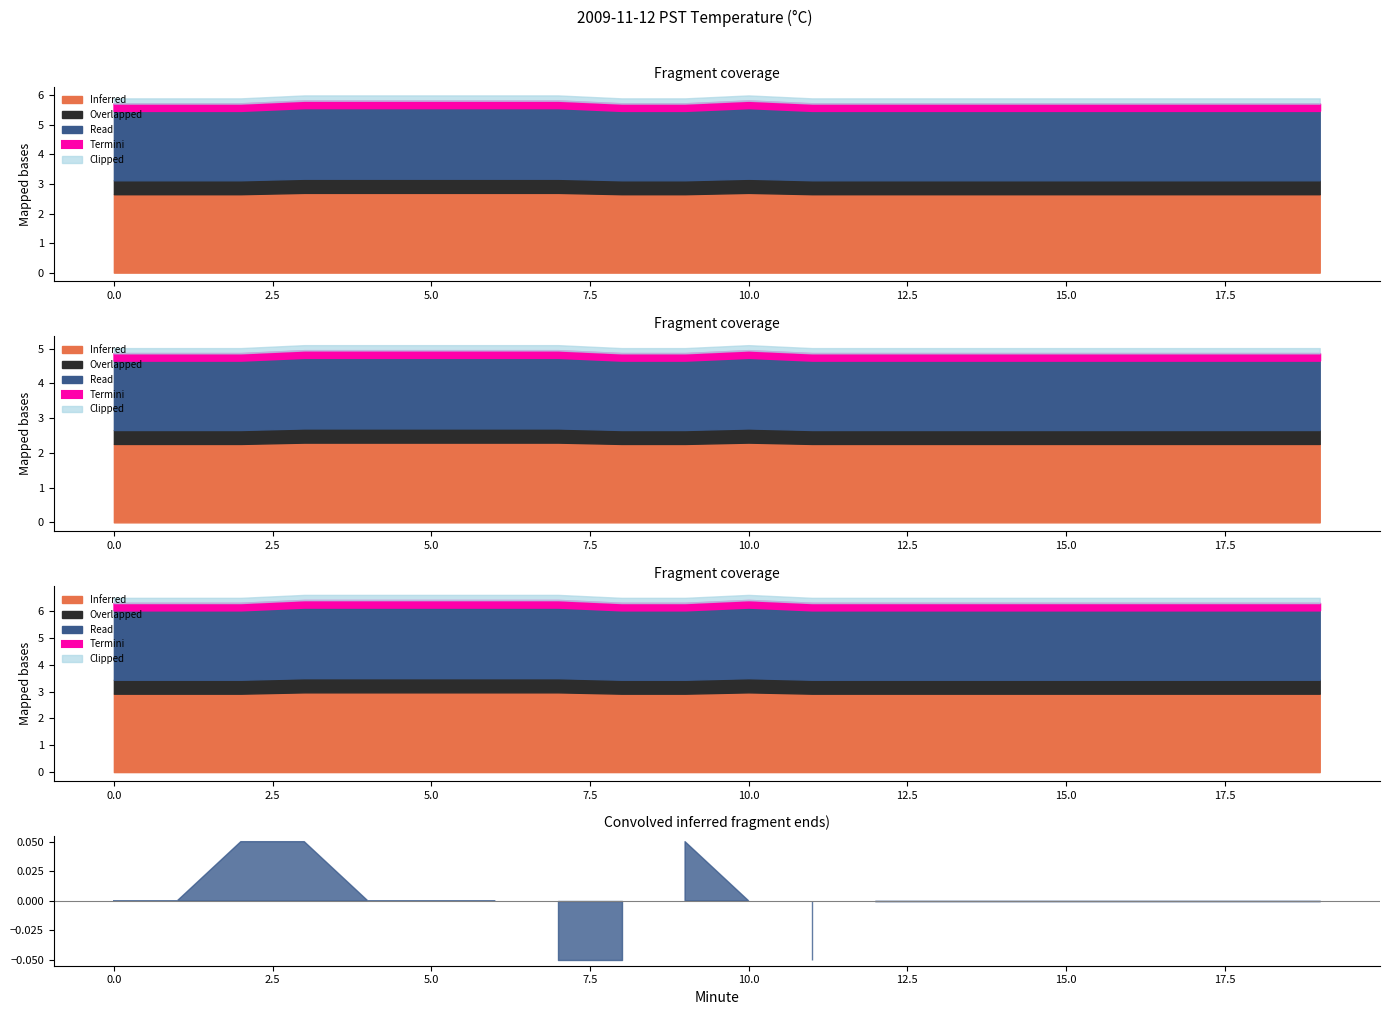

The value of Read at 3 is 6.0. True or false?

True